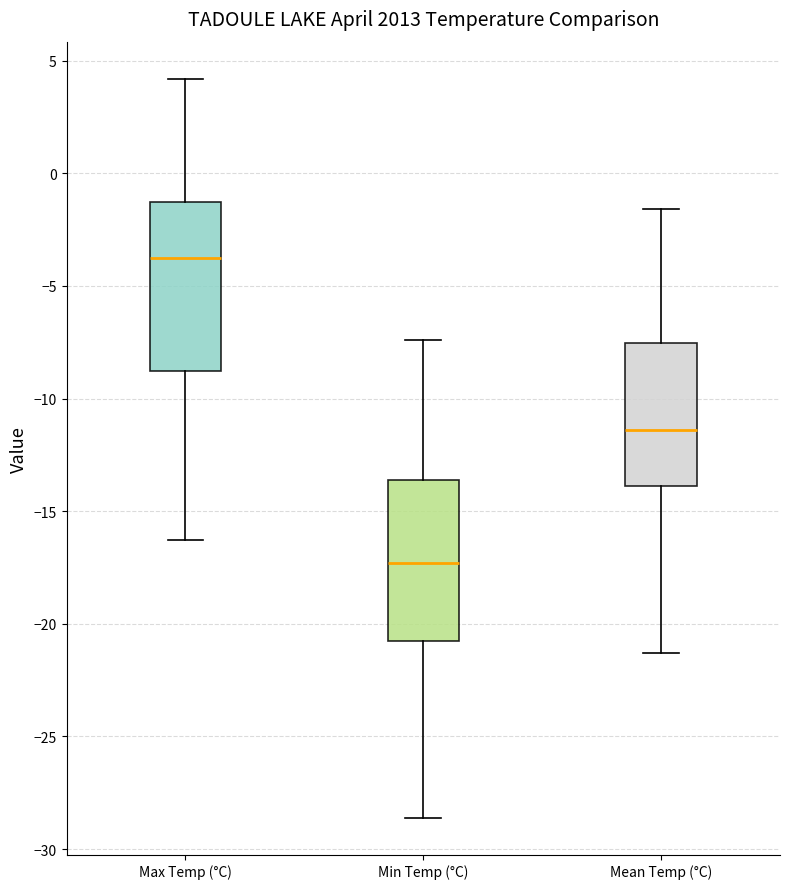

Reading left to right, read every box against the y-axis: the position of its median line, the range the box covers, and the ends of its whiskers. The values are not printed on the chart, so give them approximately, as read against the axis.

Max Temp (°C): median -3.5, box -9.0 to -1.5, whiskers -16.5 to 4.0
Min Temp (°C): median -17.5, box -20.5 to -13.5, whiskers -28.5 to -7.5
Mean Temp (°C): median -11.5, box -14.0 to -7.5, whiskers -21.5 to -1.5